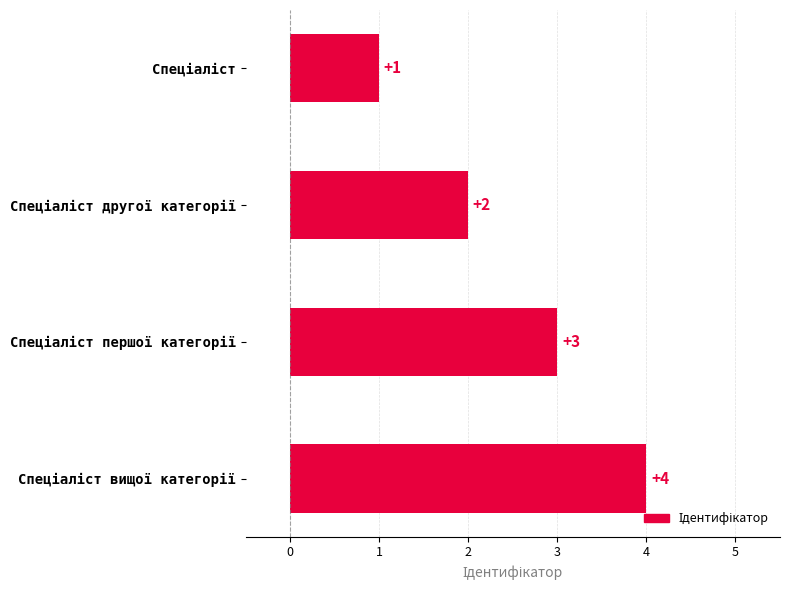

How many values are between 2 and 4?

3